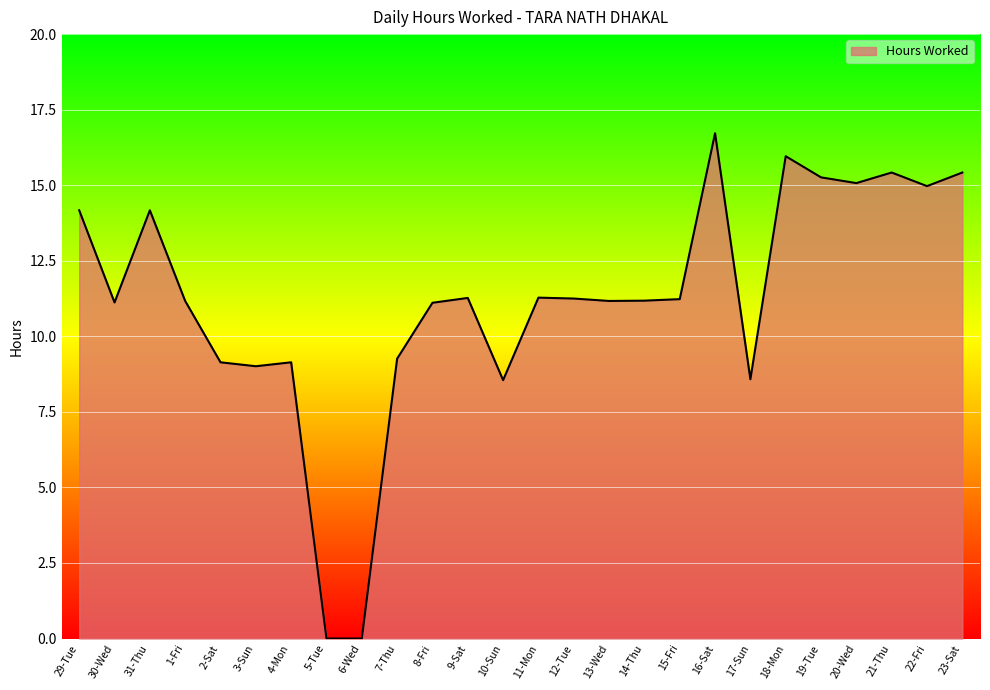

Read the value at 18-Mon.

16.0